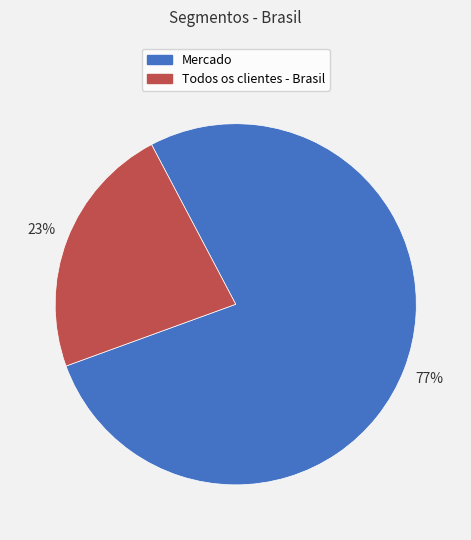

How many segments does this pie chart have?

2